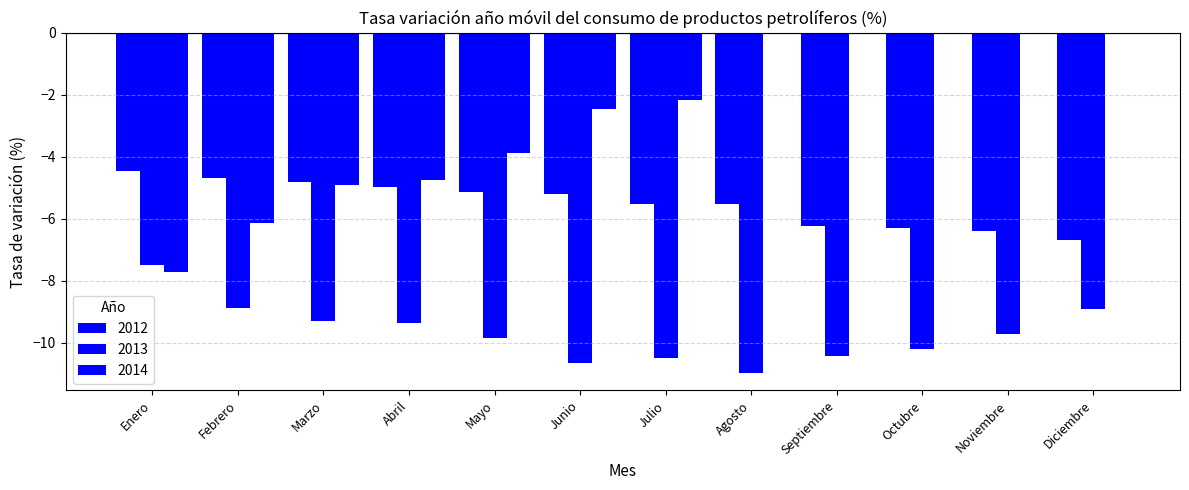

Reading right to left, what are all the values shown in this chart?

2012: Diciembre=-6.7	Noviembre=-6.4	Octubre=-6.3	Septiembre=-6.2	Agosto=-5.5	Julio=-5.5	Junio=-5.2	Mayo=-5.1	Abril=-5.0	Marzo=-4.8	Febrero=-4.7	Enero=-4.5
2013: Diciembre=-8.9	Noviembre=-9.7	Octubre=-10.2	Septiembre=-10.4	Agosto=-11.0	Julio=-10.5	Junio=-10.7	Mayo=-9.9	Abril=-9.4	Marzo=-9.3	Febrero=-8.9	Enero=-7.5
2014: Diciembre=0.0	Noviembre=0.0	Octubre=0.0	Septiembre=0.0	Agosto=0.0	Julio=-2.2	Junio=-2.5	Mayo=-3.9	Abril=-4.8	Marzo=-4.9	Febrero=-6.1	Enero=-7.7